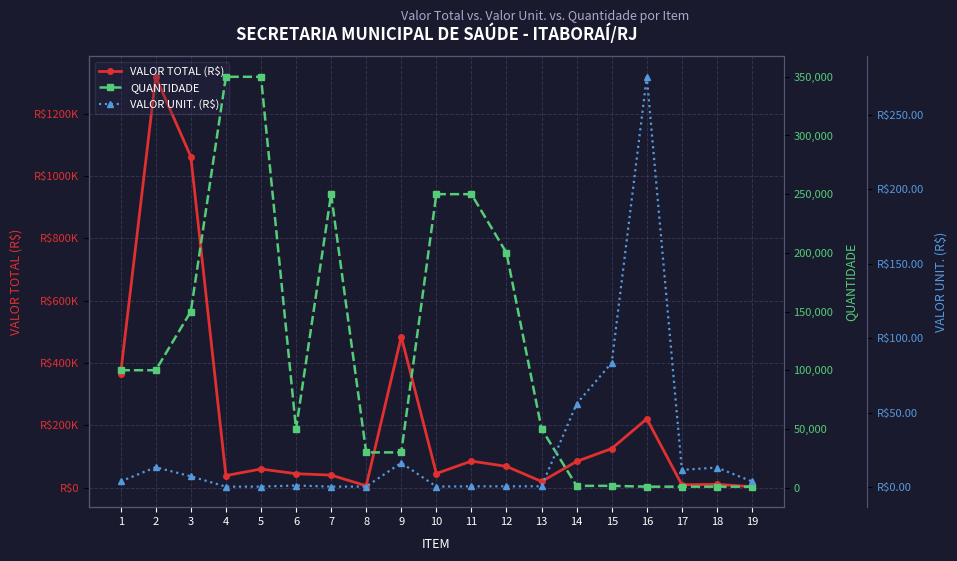

Which has a higher value, 15 or 8?

15